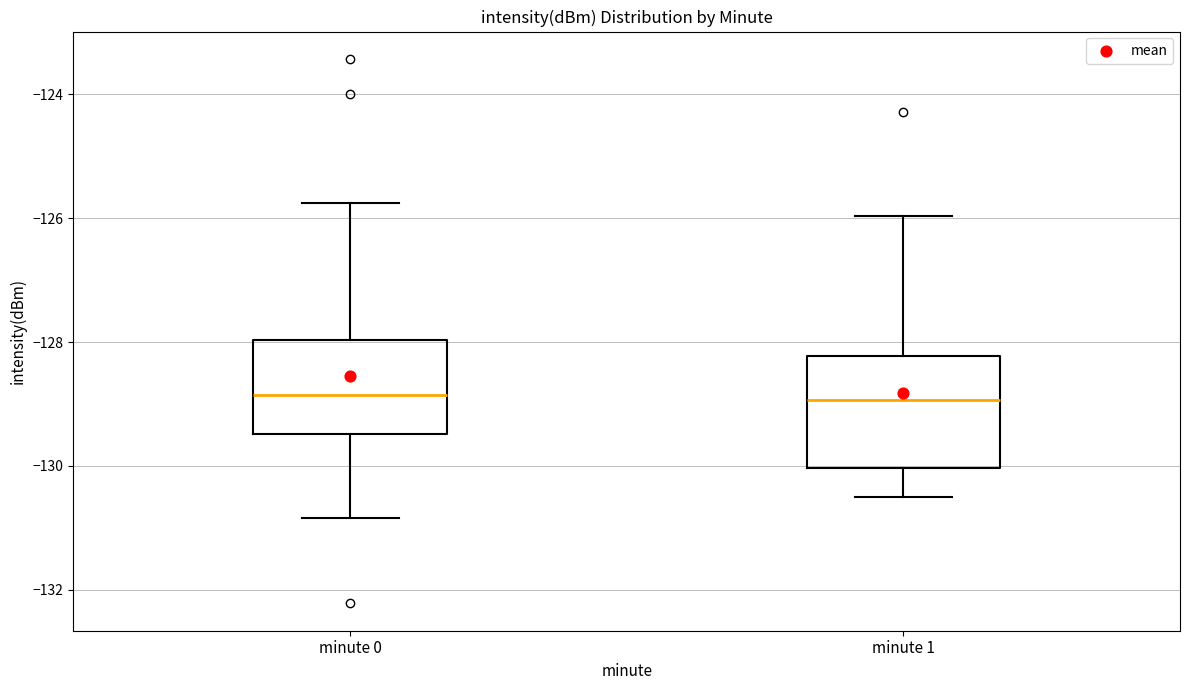

Reading left to right, transcribe this box plot: for each box, give where its median line is, the range the box spans, and where its two whiskers end, as read against the y-axis. The values are not printed on the chart, so give them approximately, as read against the axis.

minute 0: median -128.8, box -129.4 to -128.0, whiskers -130.8 to -125.8
minute 1: median -129.0, box -130.0 to -128.2, whiskers -130.4 to -126.0